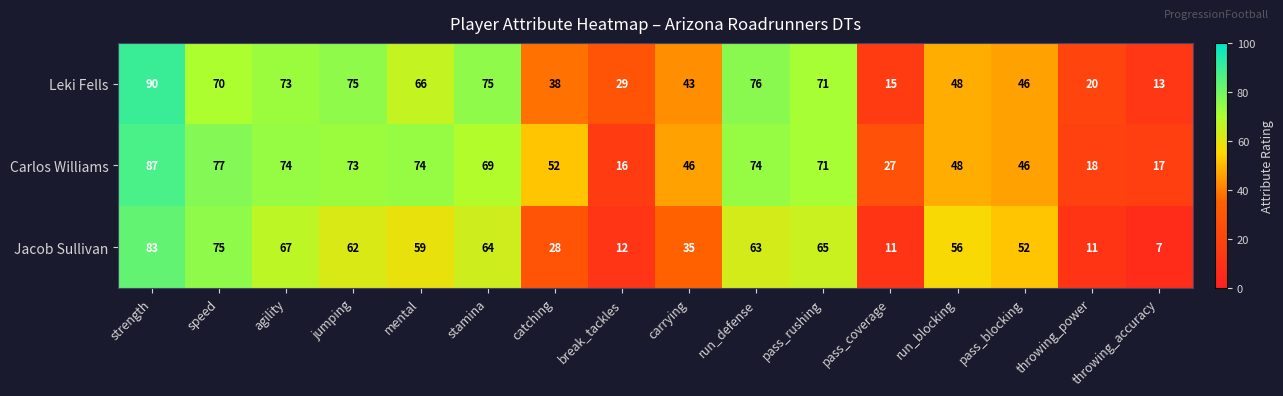

At which label does Jacob Sullivan first exceed 59?

strength